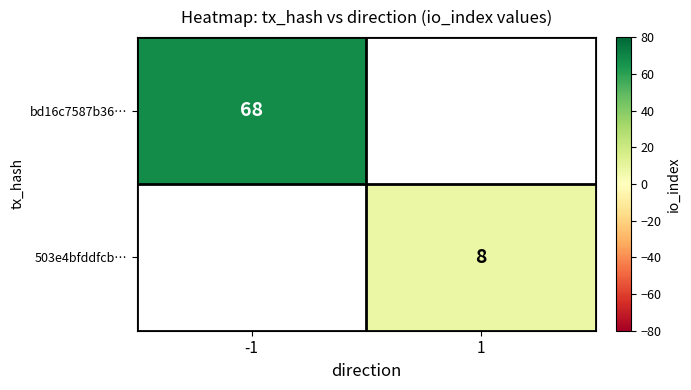

The value of bd16c7587b36… at -1 is 29. True or false?

False